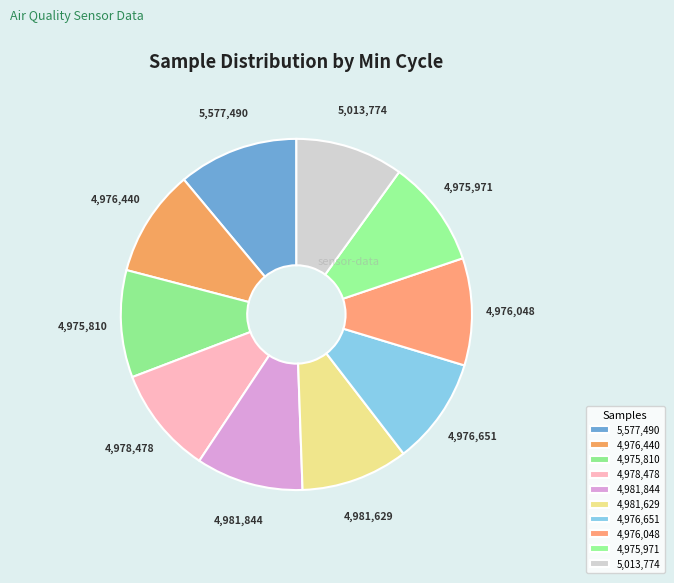

Which slice is the largest?

5,577,490